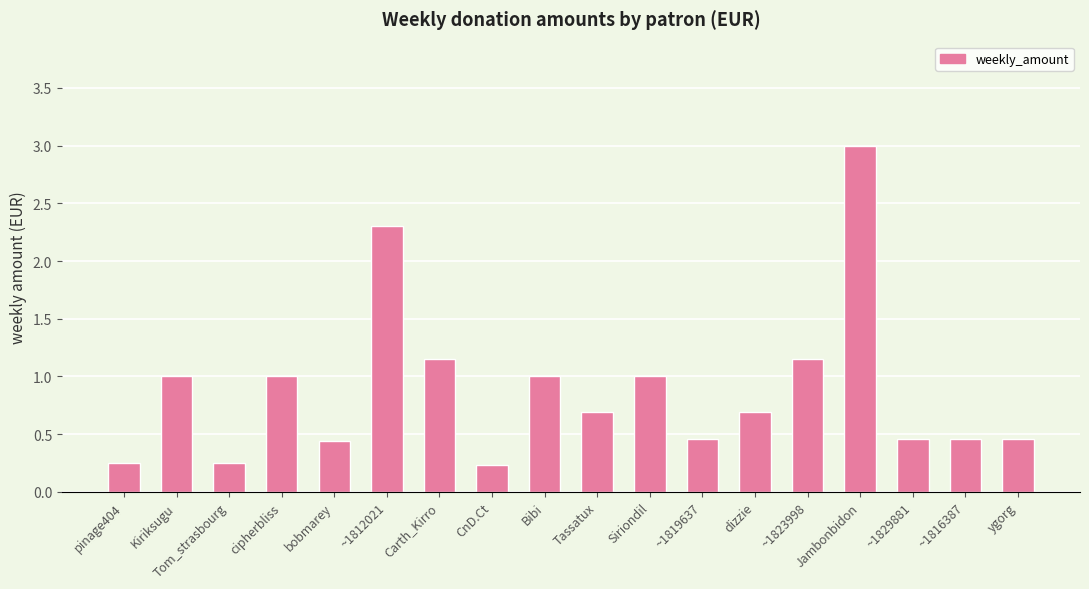

What is the approximate value at Kiriksugu?

1.0